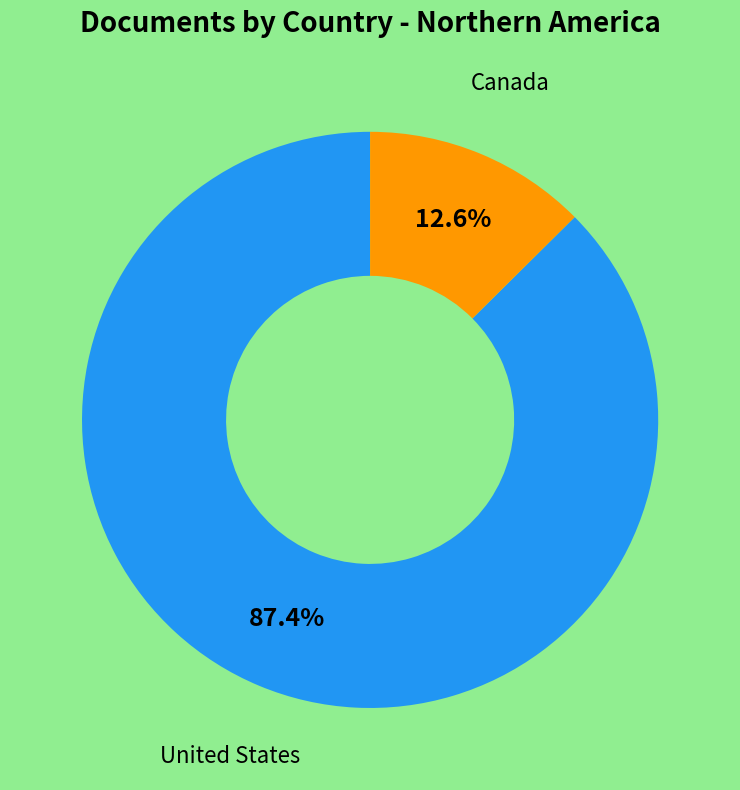

Is there any slice that represents more than half of the pie?

Yes